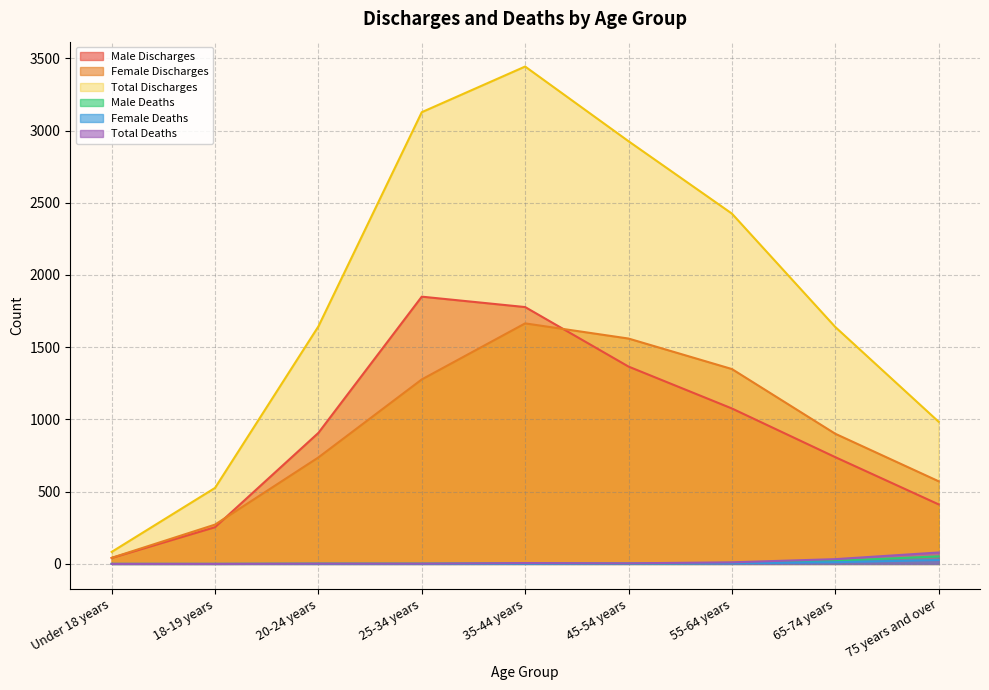

Is the value of Female Deaths at 20-24 years greater than the value of Male Deaths at 75 years and over?

No